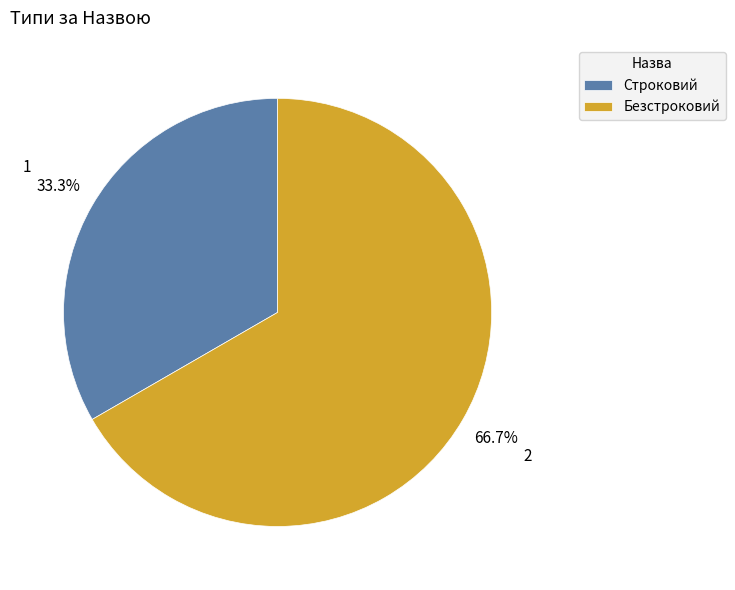

Which has a higher value, Строковий or Безстроковий?

Безстроковий